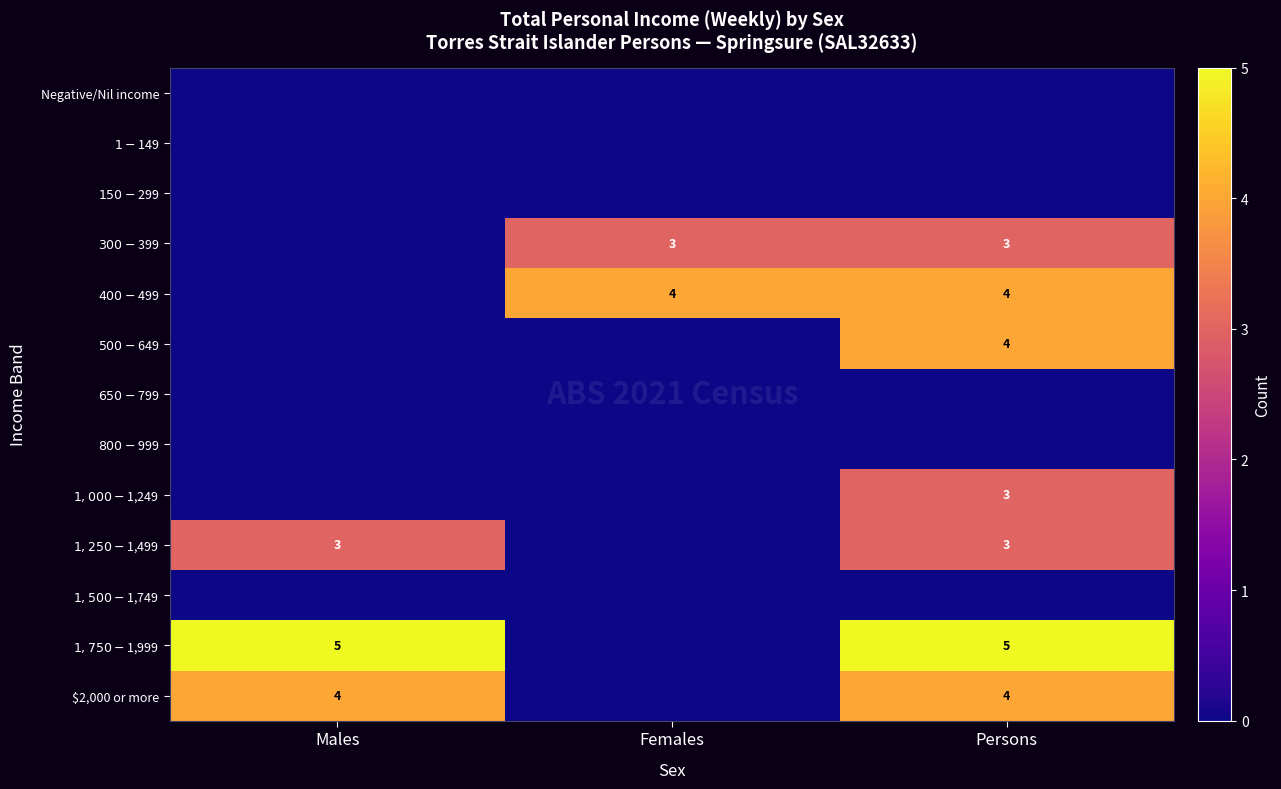

Rank the series at Females from lowest to highest value.

Negative/Nil income, $1-$149, $150-$299, $500-$649, $650-$799, $800-$999, $1,000-$1,249, $1,250-$1,499, $1,500-$1,749, $1,750-$1,999, $2,000 or more, $300-$399, $400-$499